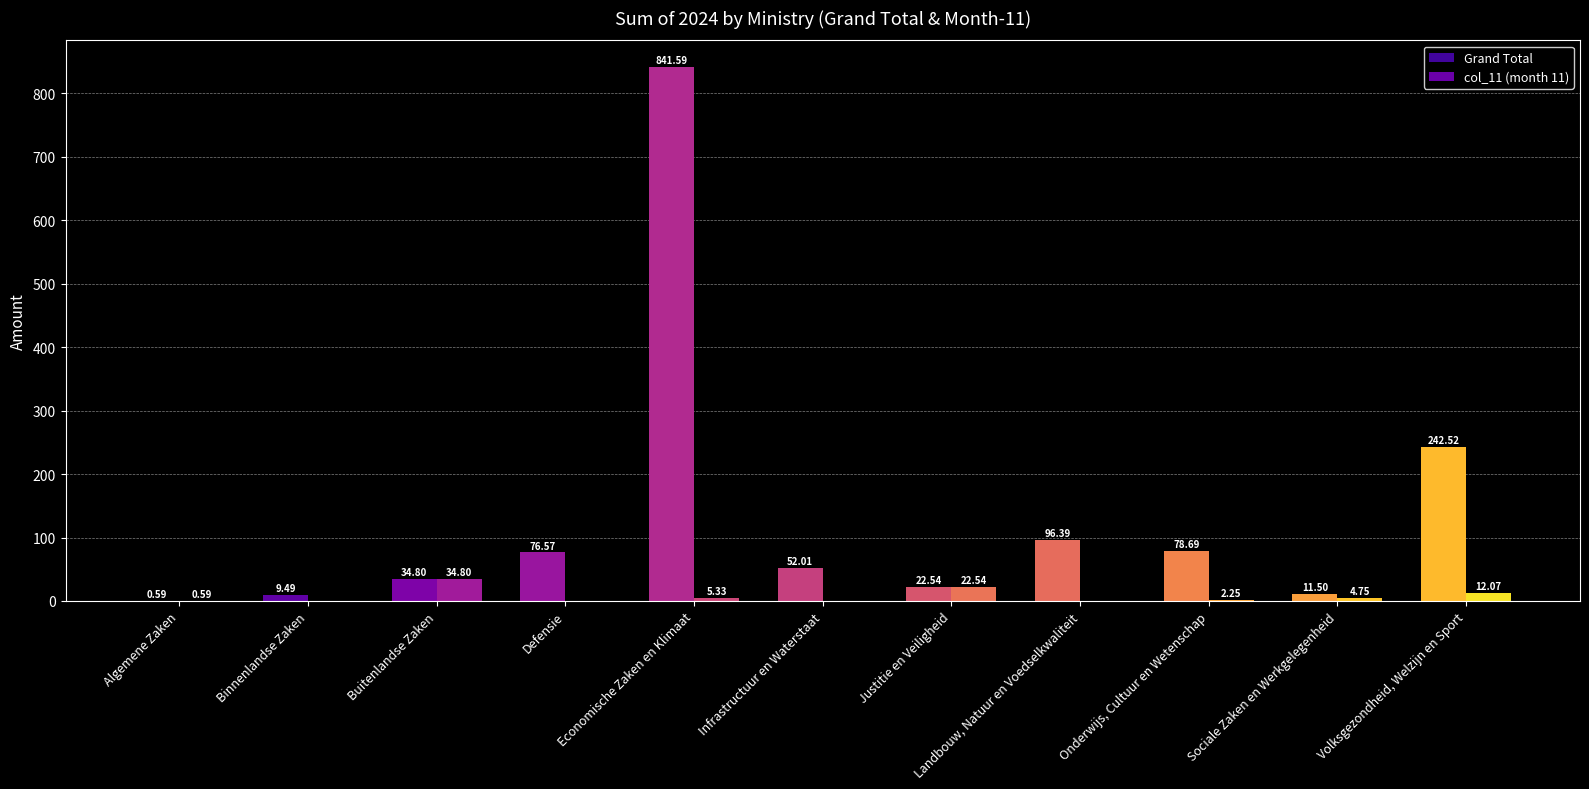

Are the bars horizontal?

No